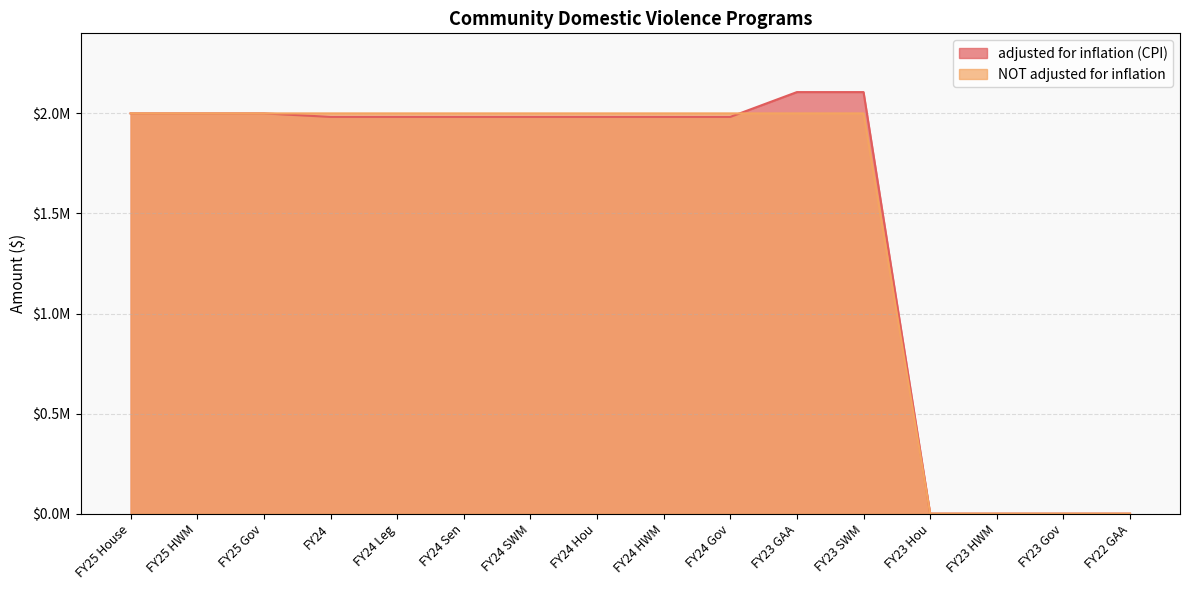

The value of NOT adjusted for inflation at FY25 House is 2000000. True or false?

True